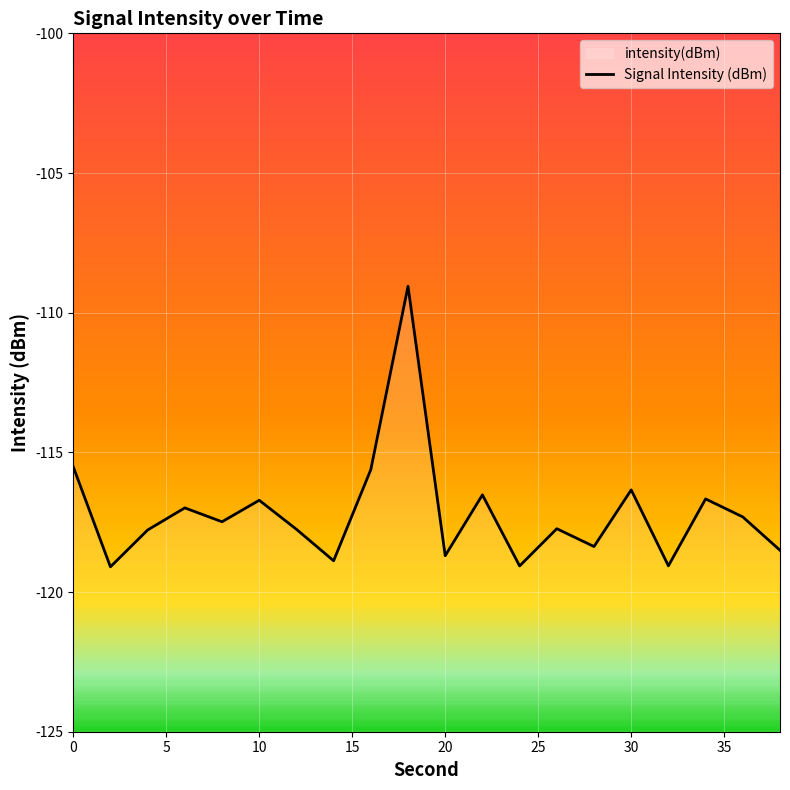

How many points are higher than both their immediate neighbors (excluding endpoints)?

7